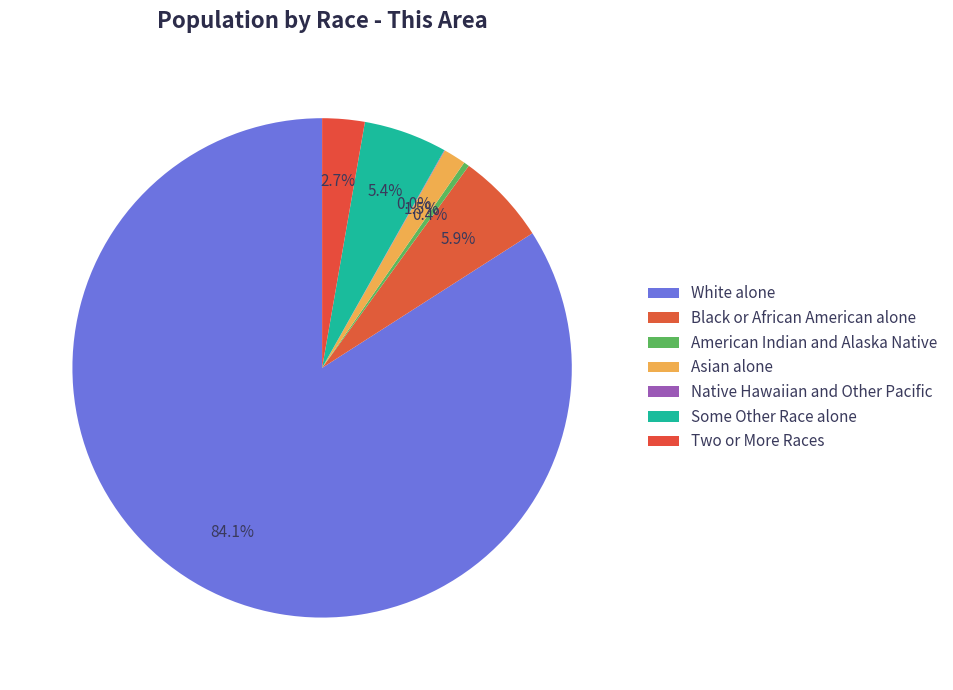

What is the largest slice in the pie chart?

White alone